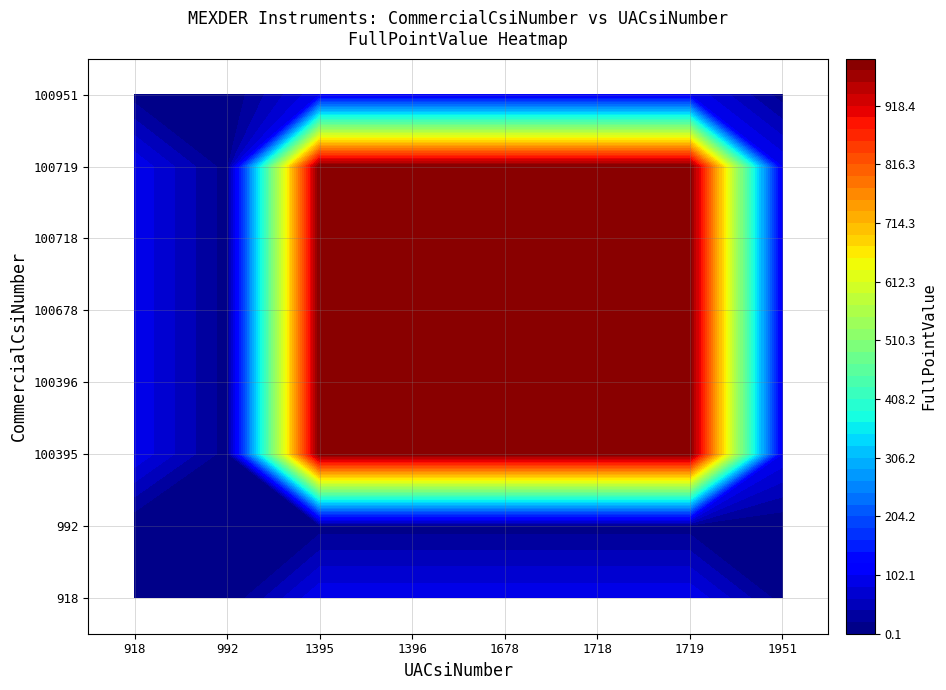

The value of 100719 at 4 is 335. True or false?

False